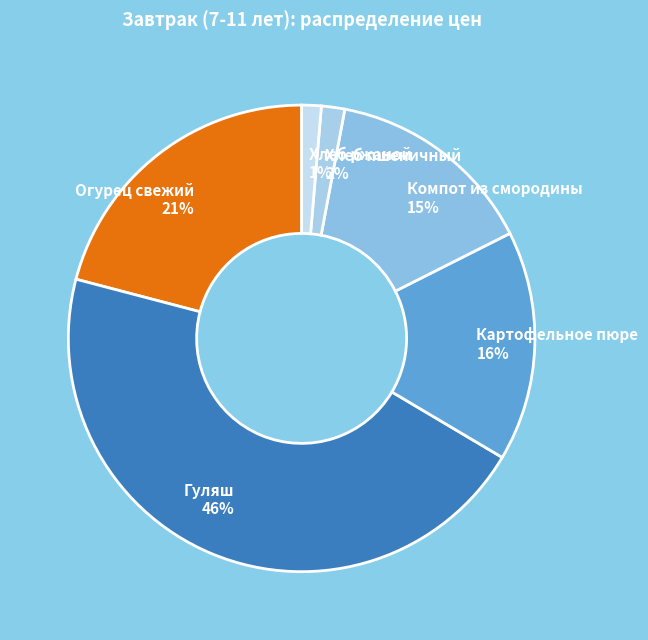

How many segments does this pie chart have?

6